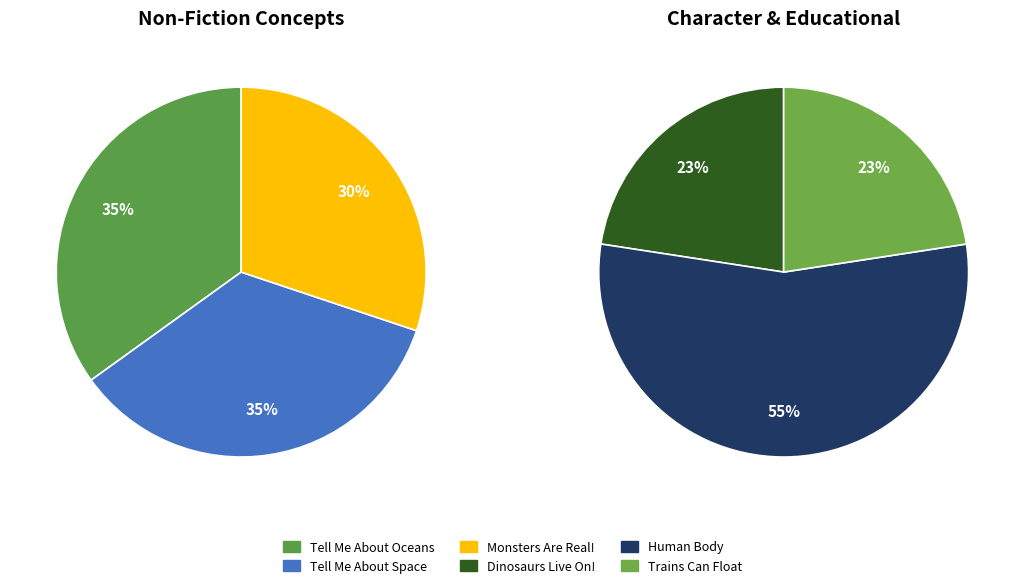

Is the sum of Human Body and Monsters Are Real! greater than half?

No